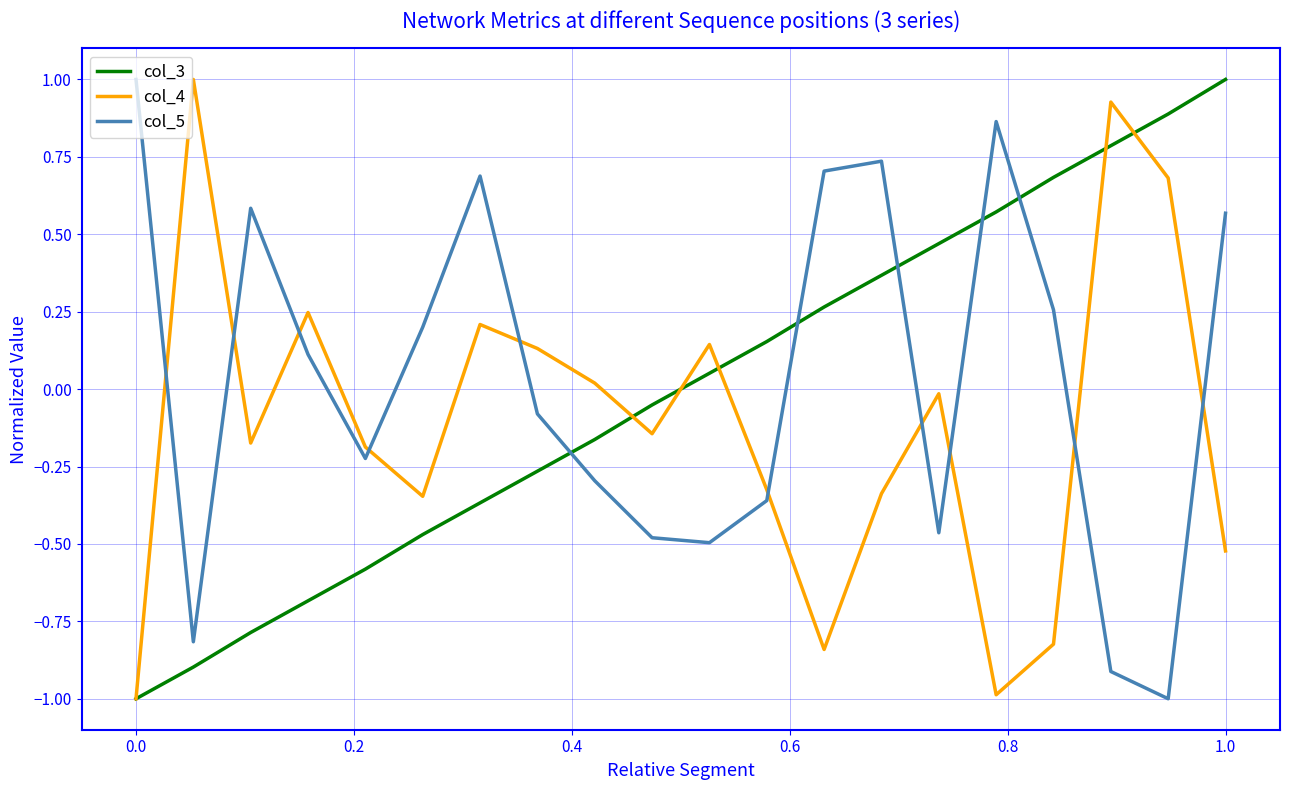

What is the lowest value of the col_3 series?

-1.0